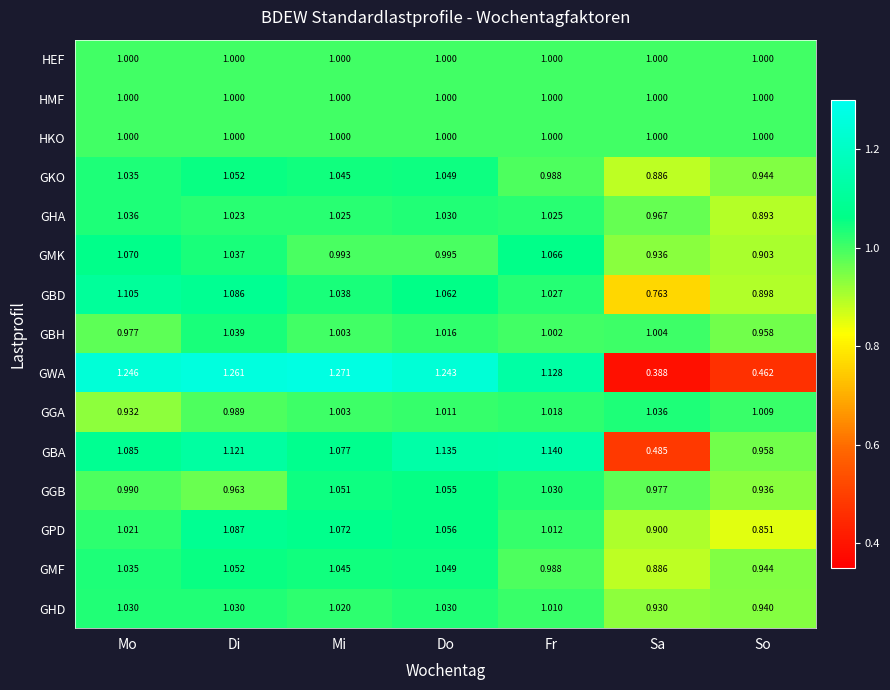

Which series has the largest total across all categories?

GGB